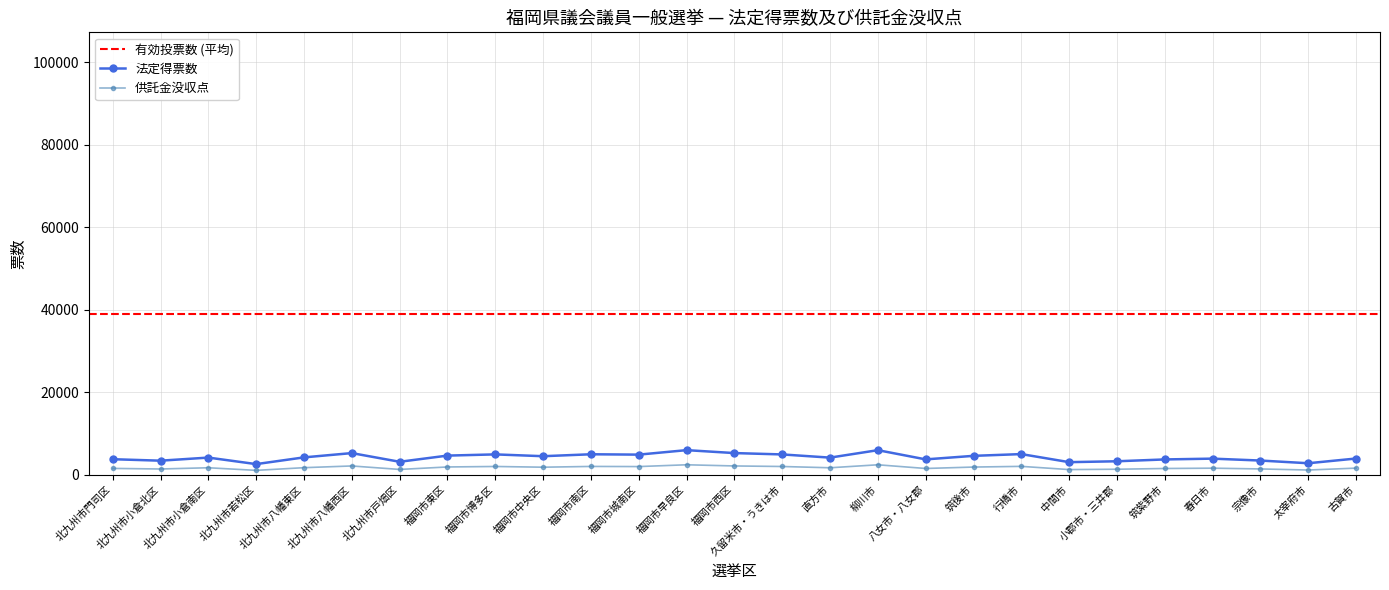

Rank the categories by 法定得票数 value from highest to lowest.

福岡市早良区, 柳川市, 福岡市西区, 北九州市八幡西区, 行橋市, 福岡市南区, 福岡市博多区, 久留米市・うきは市, 福岡市城南区, 福岡市東区, 筑後市, 福岡市中央区, 北九州市八幡東区, 北九州市小倉南区, 直方市, 古賀市, 春日市, 北九州市門司区, 八女市・八女郡, 筑紫野市, 宗像市, 北九州市小倉北区, 小郡市・三井郡, 北九州市戸畑区, 中間市, 太宰府市, 北九州市若松区